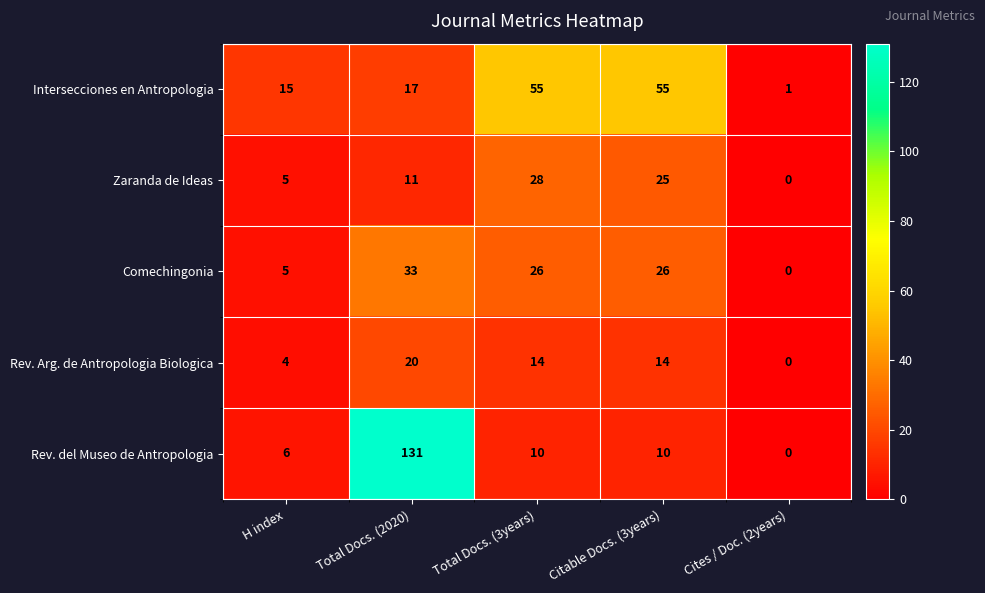

Where does the Rev. Arg. de Antropologia Biologica series first go above 14?

Total Docs. (2020)